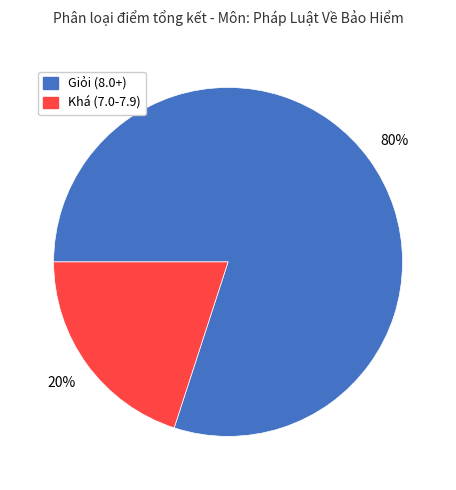

The Khá (7.0-7.9) slice represents 10% of the pie. True or false?

False